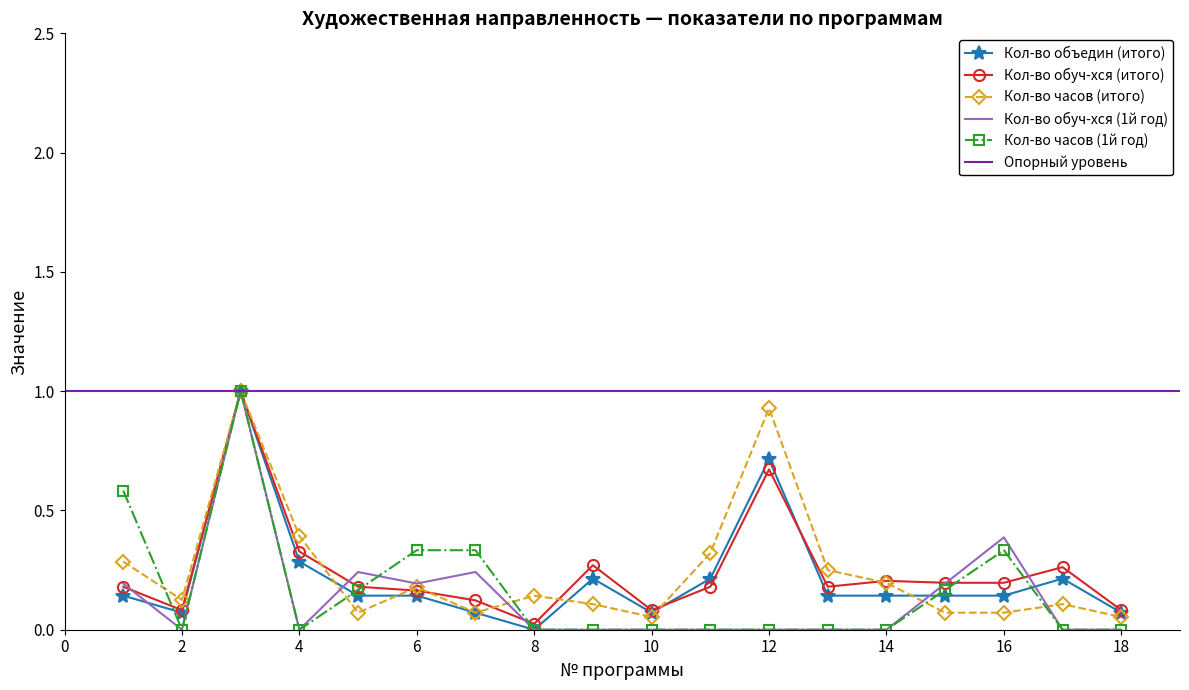

What is the value of the Кол-во часов (1й год) point at the 16th from the left?

0.3